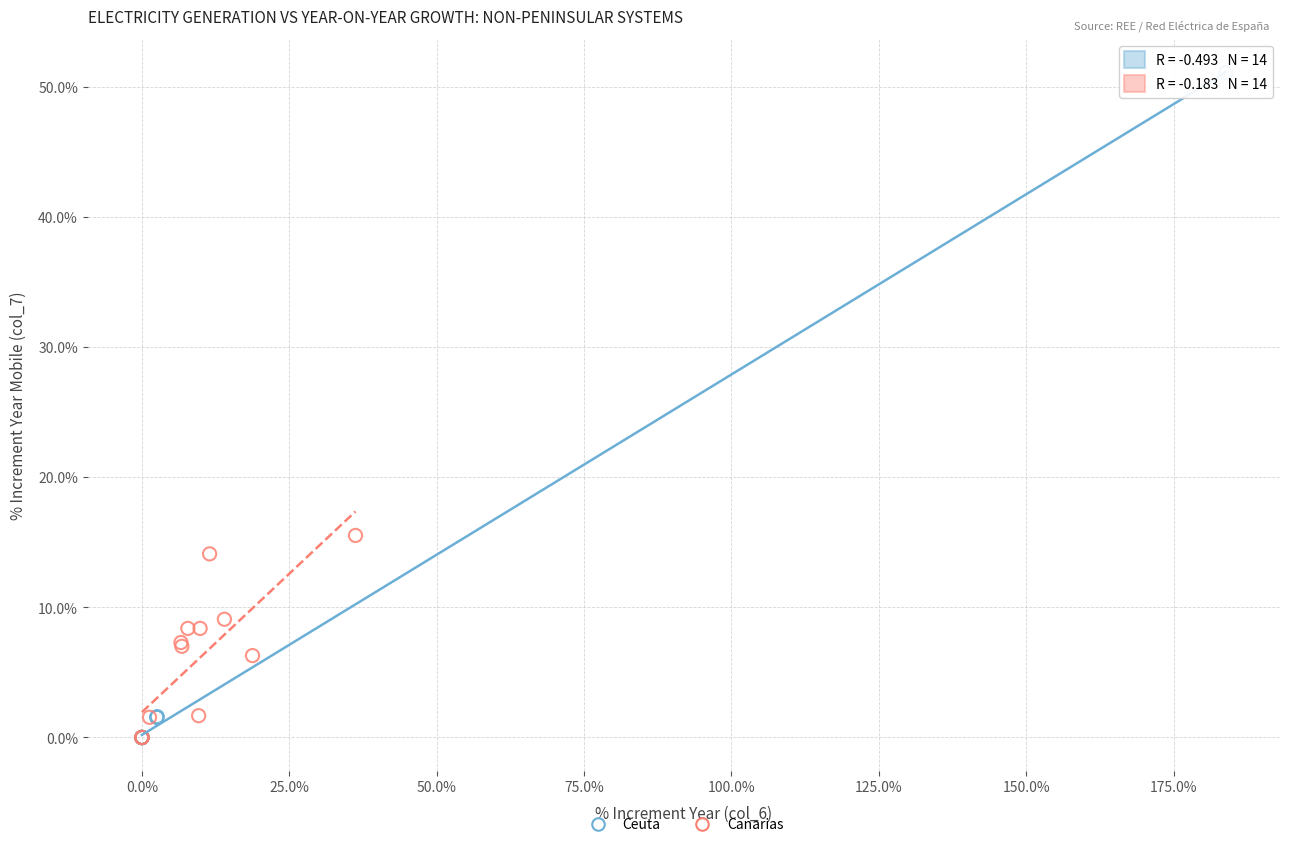

What are all the series names shown in the legend?

Ceuta, Canarias